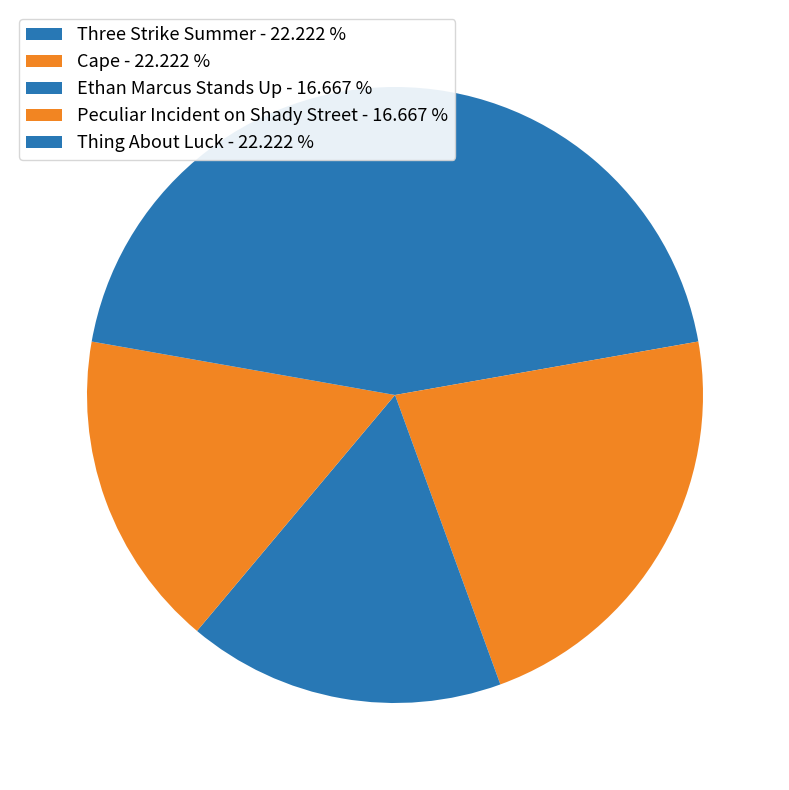

Does Three Strike Summer represent more than half of the total?

No